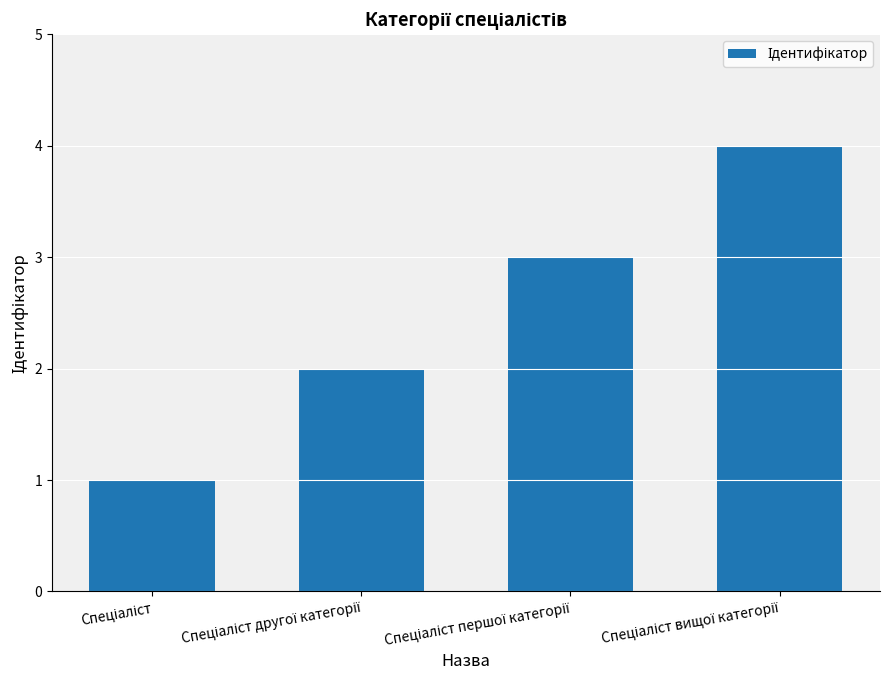

How many values are between 2 and 4?

3